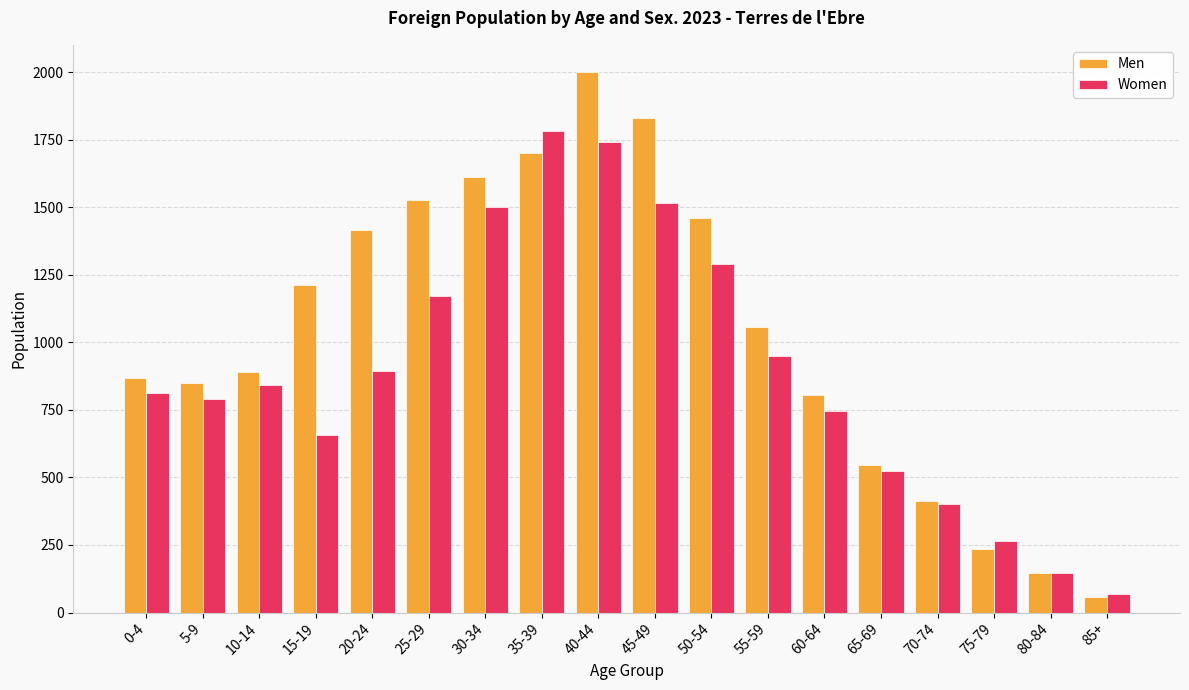

What is the average value of the Men series?

1034